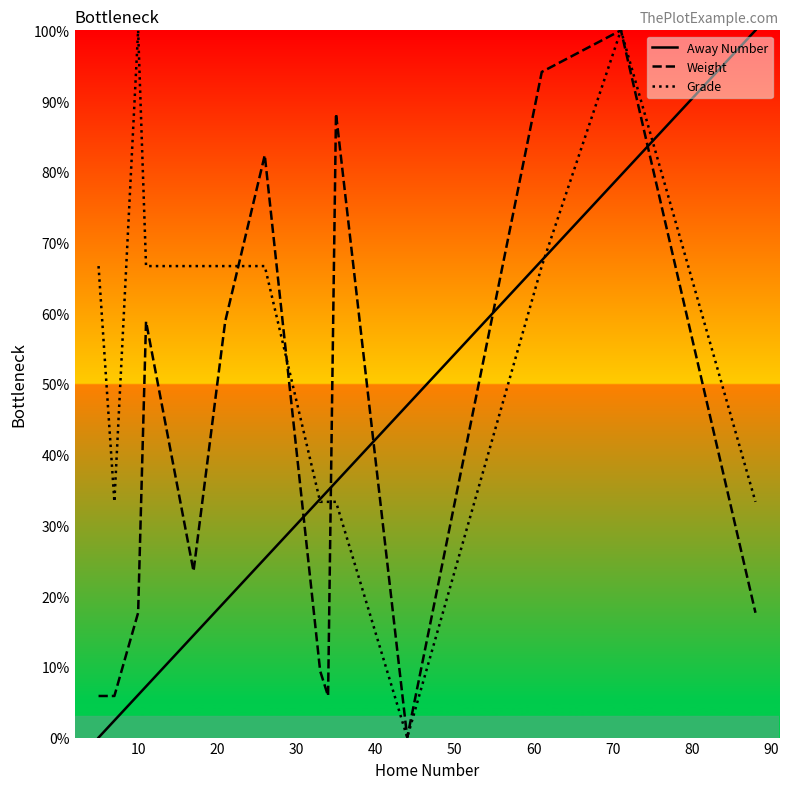

What are all the series names shown in the legend?

Away Number, Weight, Grade